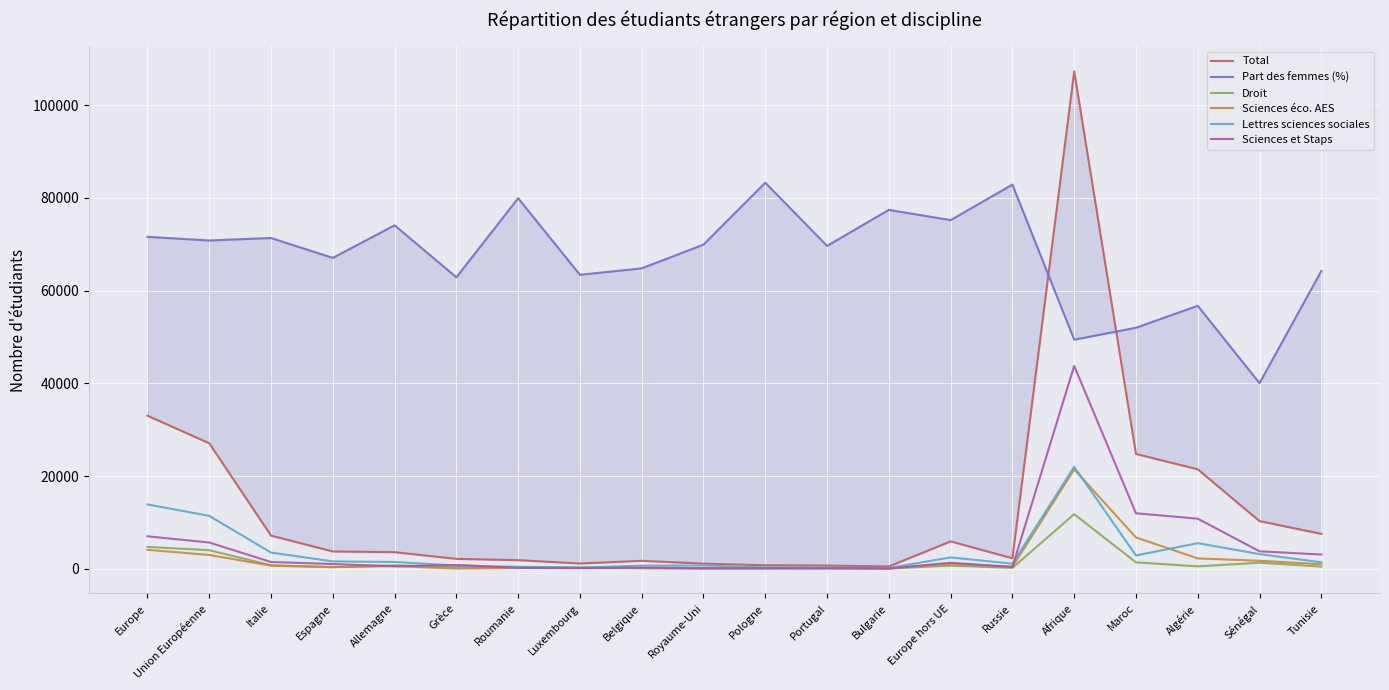

What is the sum of the Lettres sciences sociales values at Algérie and Grèce?

6290